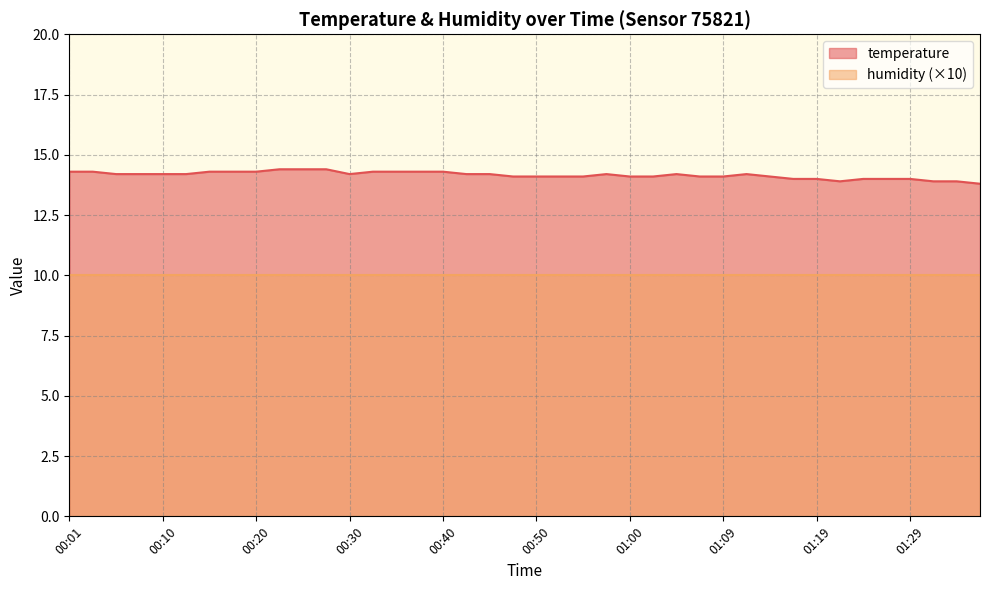

What is the smallest value displayed?

10.0